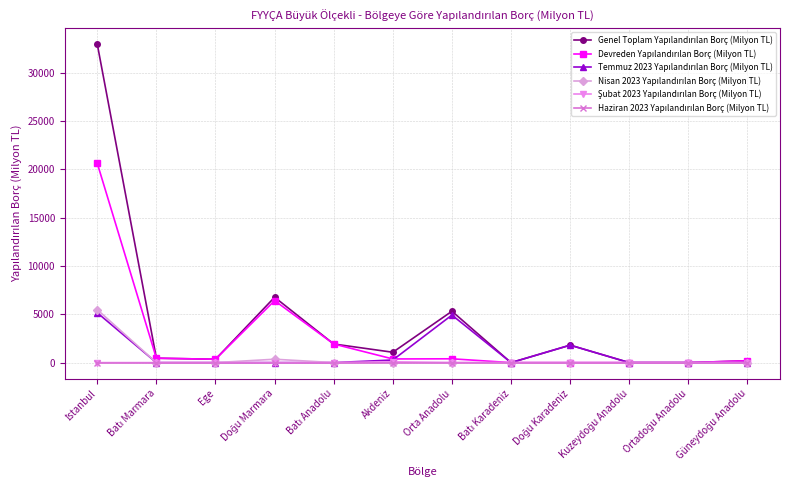

At how many categories does at least one series exceed 2323?

3